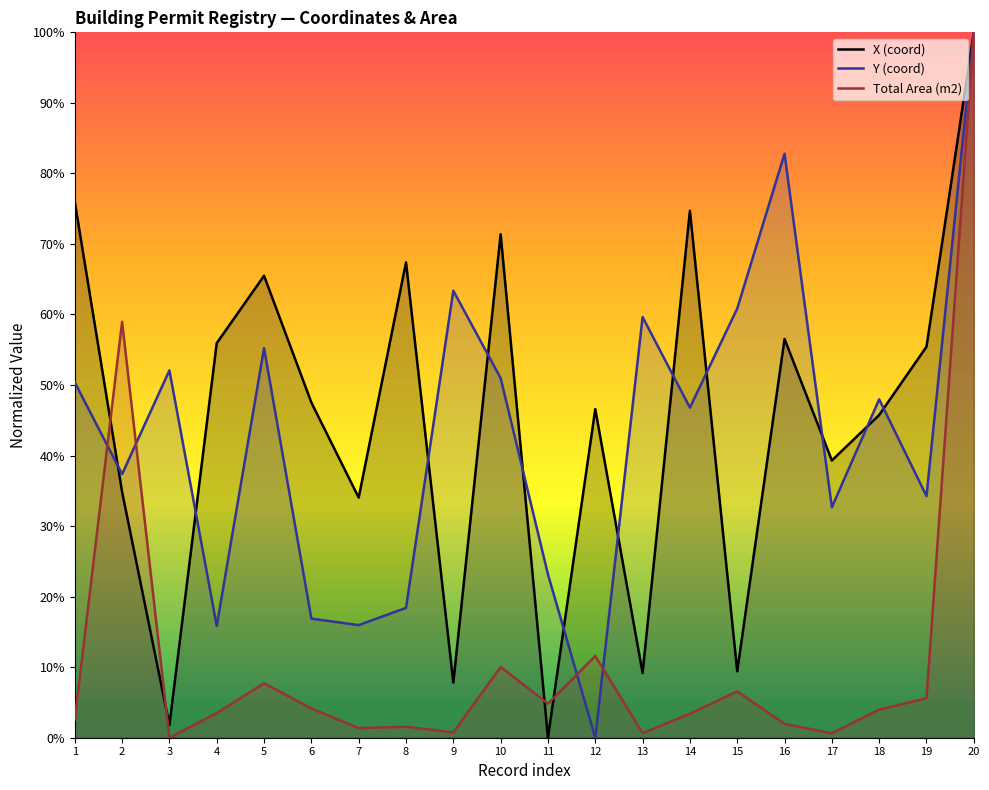

How many intersections are there between Y (coord) and X (coord)?

12